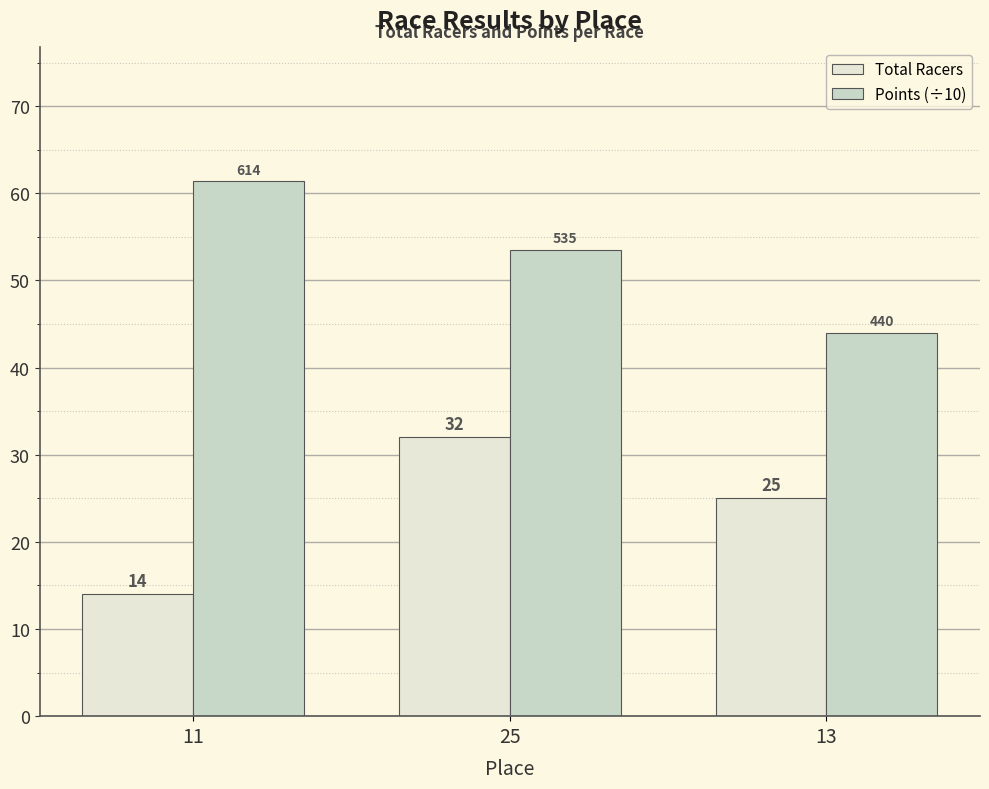

Reading left to right, transcribe all the data shown in this chart.

Total Racers: 11=14.0	25=32.0	13=25.0
Points (÷10): 11=61.4	25=53.5	13=44.0